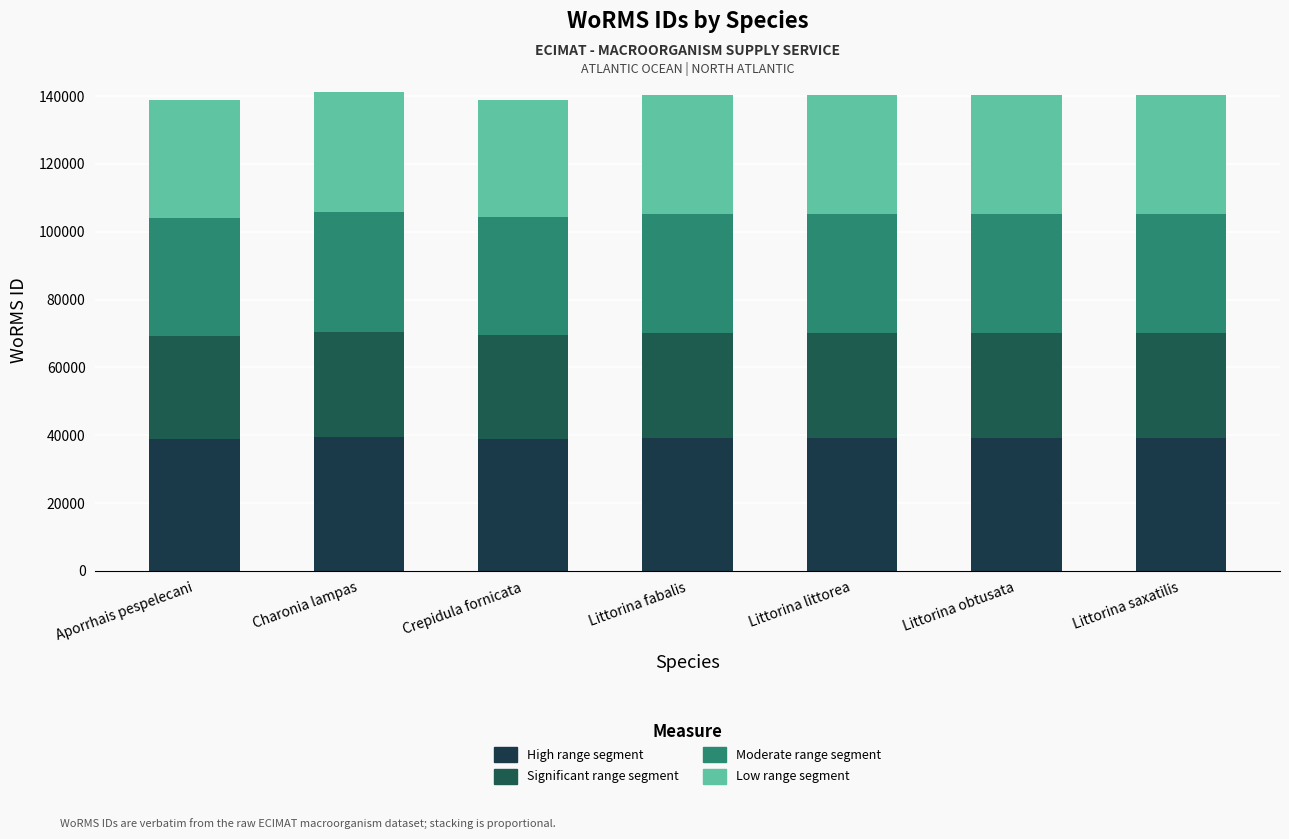

What is the difference between the second highest and second lowest values in the Moderate range segment series?

326